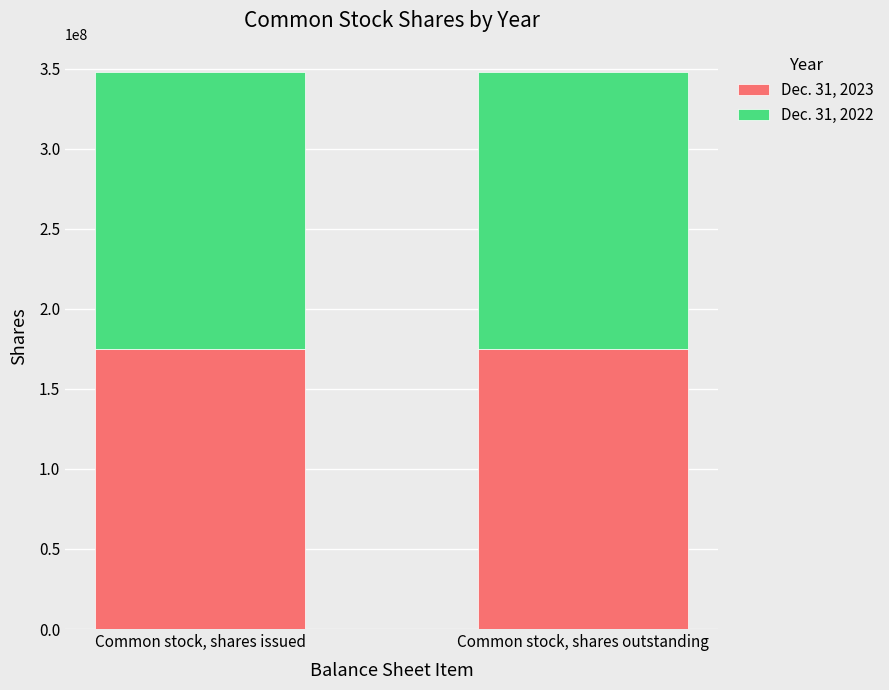

What is the highest value of the Dec. 31, 2023 series?

174825610